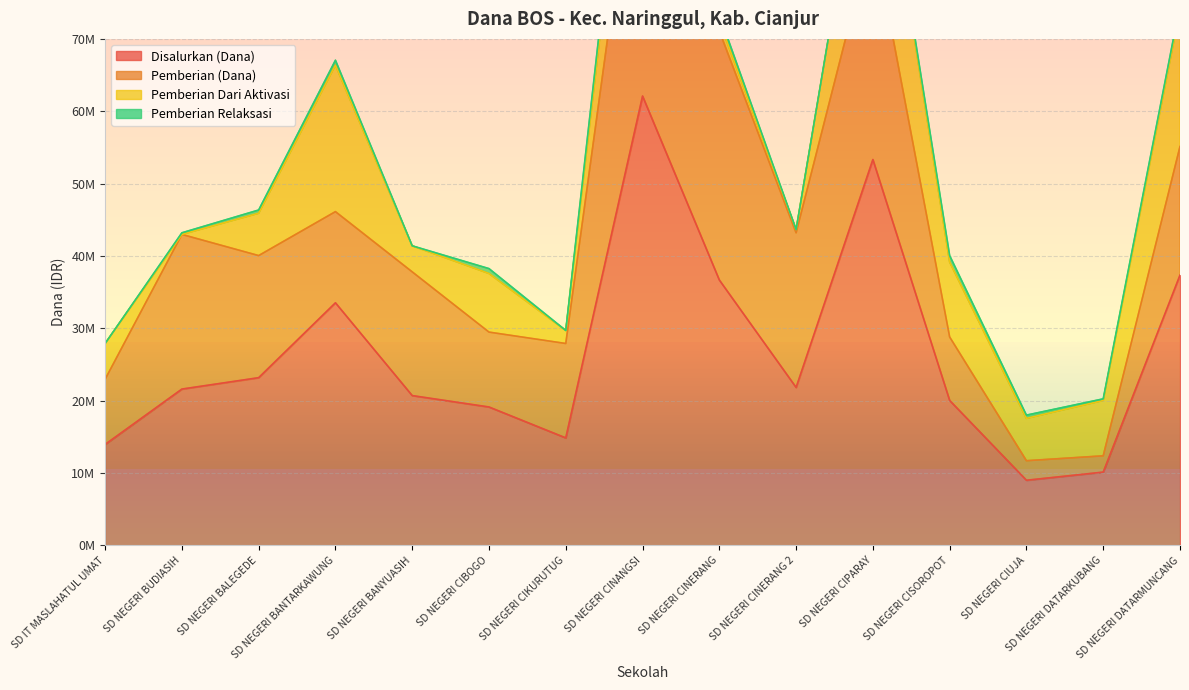

Reading left to right, extract all data points from this chart.

Disalurkan (Dana): SD IT MASLAHATUL UMAT=13950000	SD NEGERI BUDIASIH=21600000	SD NEGERI BALEGEDE=23175000	SD NEGERI BANTARKAWUNG=33525000	SD NEGERI BANYUASIH=20700000	SD NEGERI CIBOGO=19125000	SD NEGERI CIKURUTUG=14850000	SD NEGERI CINANGSI=62100000	SD NEGERI CINERANG=36675000	SD NEGERI CINERANG 2=21825000	SD NEGERI CIPARAY=53325000	SD NEGERI CISOROPOT=20025000	SD NEGERI CIUJA=9000000	SD NEGERI DATARKUBANG=10125000	SD NEGERI DATARMUNCANG=37350000
Pemberian (Dana): SD IT MASLAHATUL UMAT=9000000	SD NEGERI BUDIASIH=21375000	SD NEGERI BALEGEDE=16875000	SD NEGERI BANTARKAWUNG=12600000	SD NEGERI BANYUASIH=17100000	SD NEGERI CIBOGO=10350000	SD NEGERI CIKURUTUG=13050000	SD NEGERI CINANGSI=43200000	SD NEGERI CINERANG=34425000	SD NEGERI CINERANG 2=21375000	SD NEGERI CIPARAY=31500000	SD NEGERI CISOROPOT=8775000	SD NEGERI CIUJA=2700000	SD NEGERI DATARKUBANG=2250000	SD NEGERI DATARMUNCANG=17775000
Pemberian Dari Aktivasi: SD IT MASLAHATUL UMAT=4950000	SD NEGERI BUDIASIH=0	SD NEGERI BALEGEDE=5850000	SD NEGERI BANTARKAWUNG=20250000	SD NEGERI BANYUASIH=3600000	SD NEGERI CIBOGO=8100000	SD NEGERI CIKURUTUG=1800000	SD NEGERI CINANGSI=15750000	SD NEGERI CINERANG=1350000	SD NEGERI CINERANG 2=450000	SD NEGERI CIPARAY=21600000	SD NEGERI CISOROPOT=10350000	SD NEGERI CIUJA=5850000	SD NEGERI DATARKUBANG=7650000	SD NEGERI DATARMUNCANG=18900000
Pemberian Relaksasi: SD IT MASLAHATUL UMAT=0	SD NEGERI BUDIASIH=225000	SD NEGERI BALEGEDE=450000	SD NEGERI BANTARKAWUNG=675000	SD NEGERI BANYUASIH=0	SD NEGERI CIBOGO=675000	SD NEGERI CIKURUTUG=0	SD NEGERI CINANGSI=3150000	SD NEGERI CINERANG=900000	SD NEGERI CINERANG 2=0	SD NEGERI CIPARAY=225000	SD NEGERI CISOROPOT=900000	SD NEGERI CIUJA=450000	SD NEGERI DATARKUBANG=225000	SD NEGERI DATARMUNCANG=675000